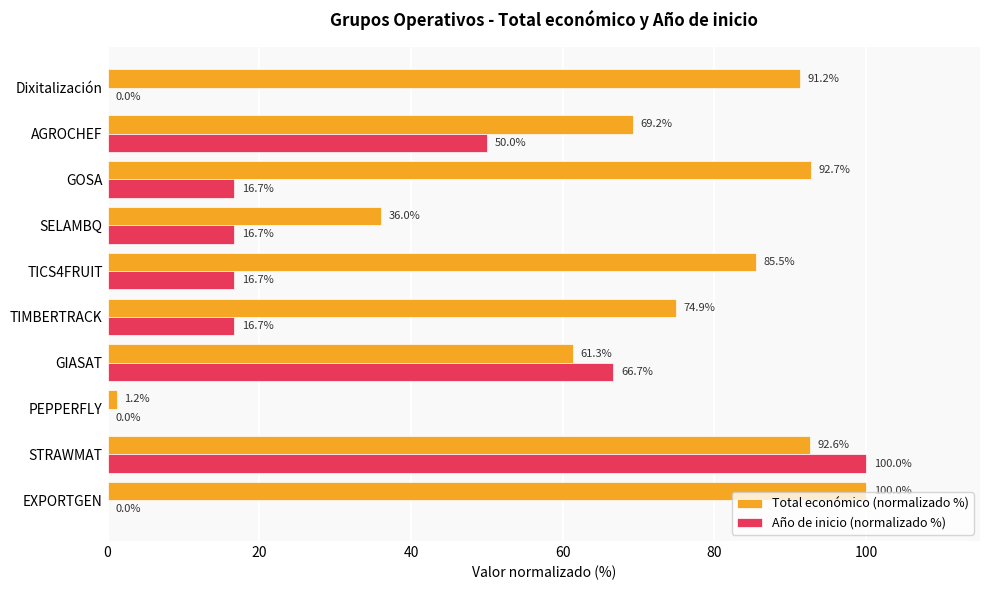

What value does the Total económico (normalizado %) series have at AGROCHEF?

69.2